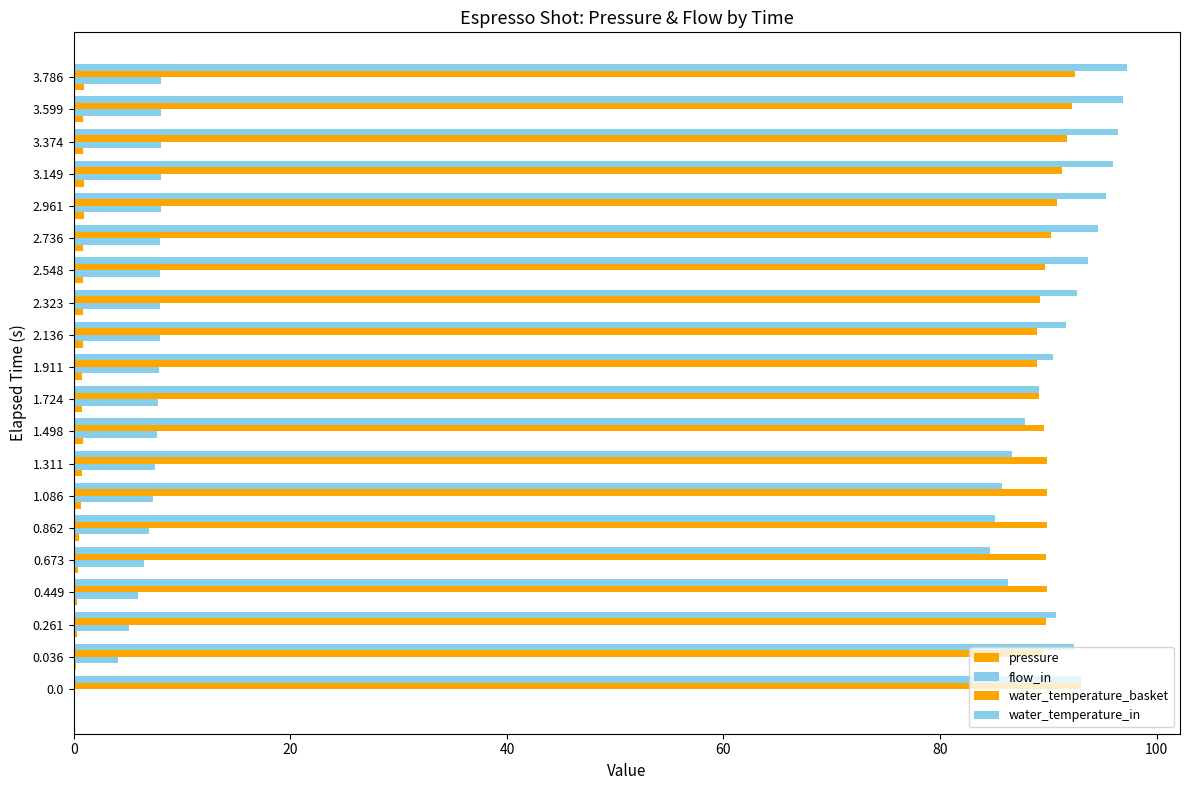

What is the highest value of the flow_in series?

8.1